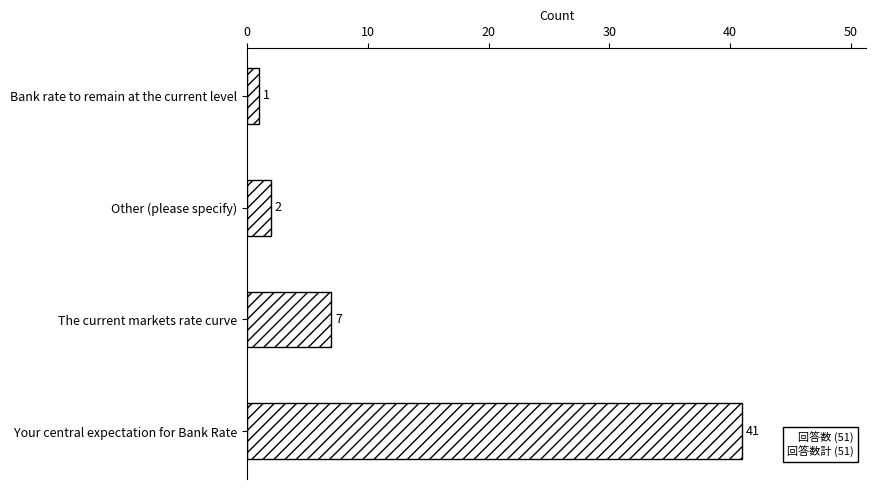

Is it true that the value at The current markets rate curve is 11?

False